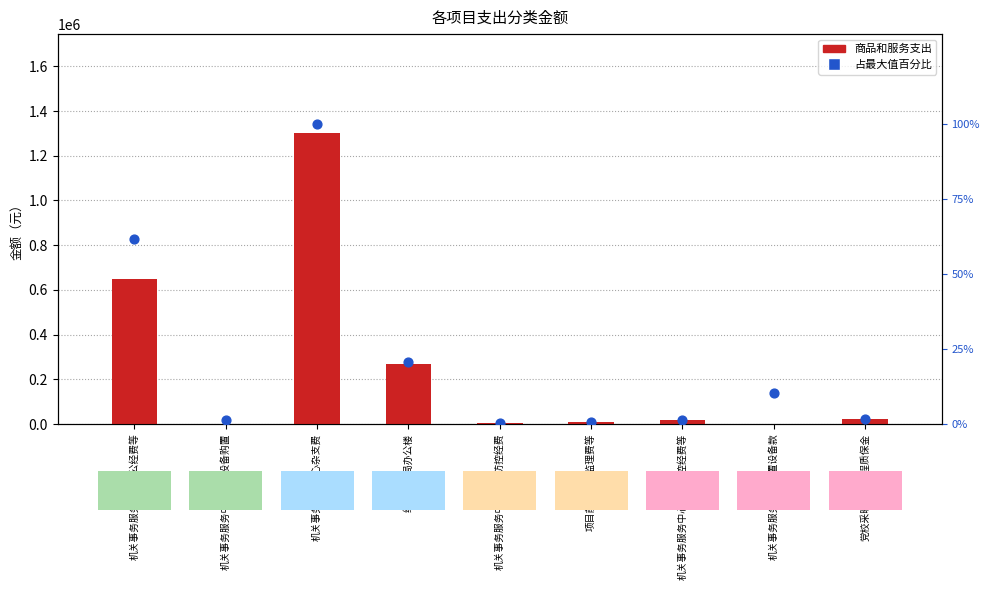

What is the total value across all series at 机关事务服务中心办公设备购置?

1.5